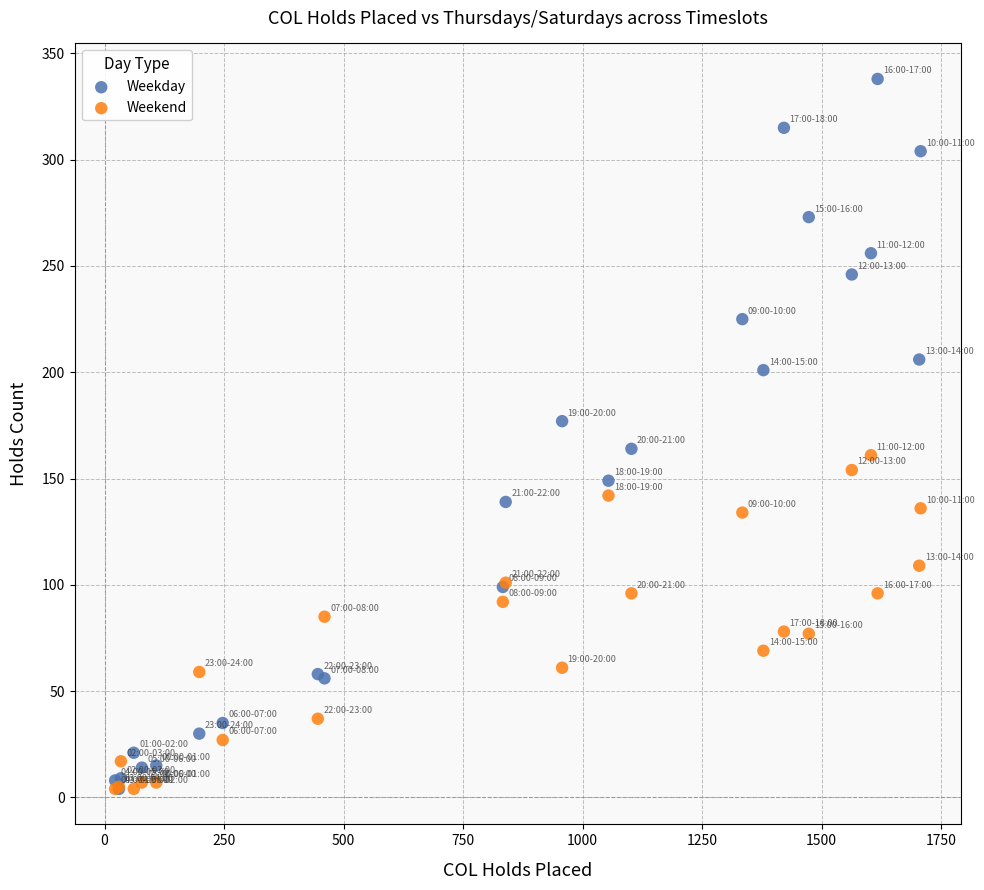

Which series reaches the maximum Y coordinate?

Weekday